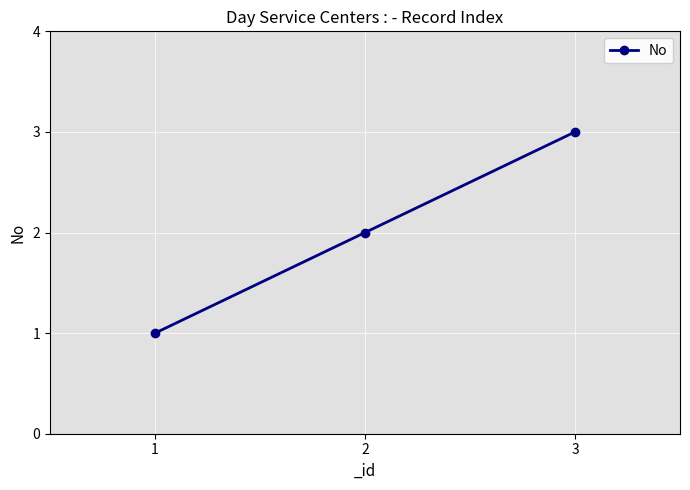

What is the change in value from 1 to 2?

+1